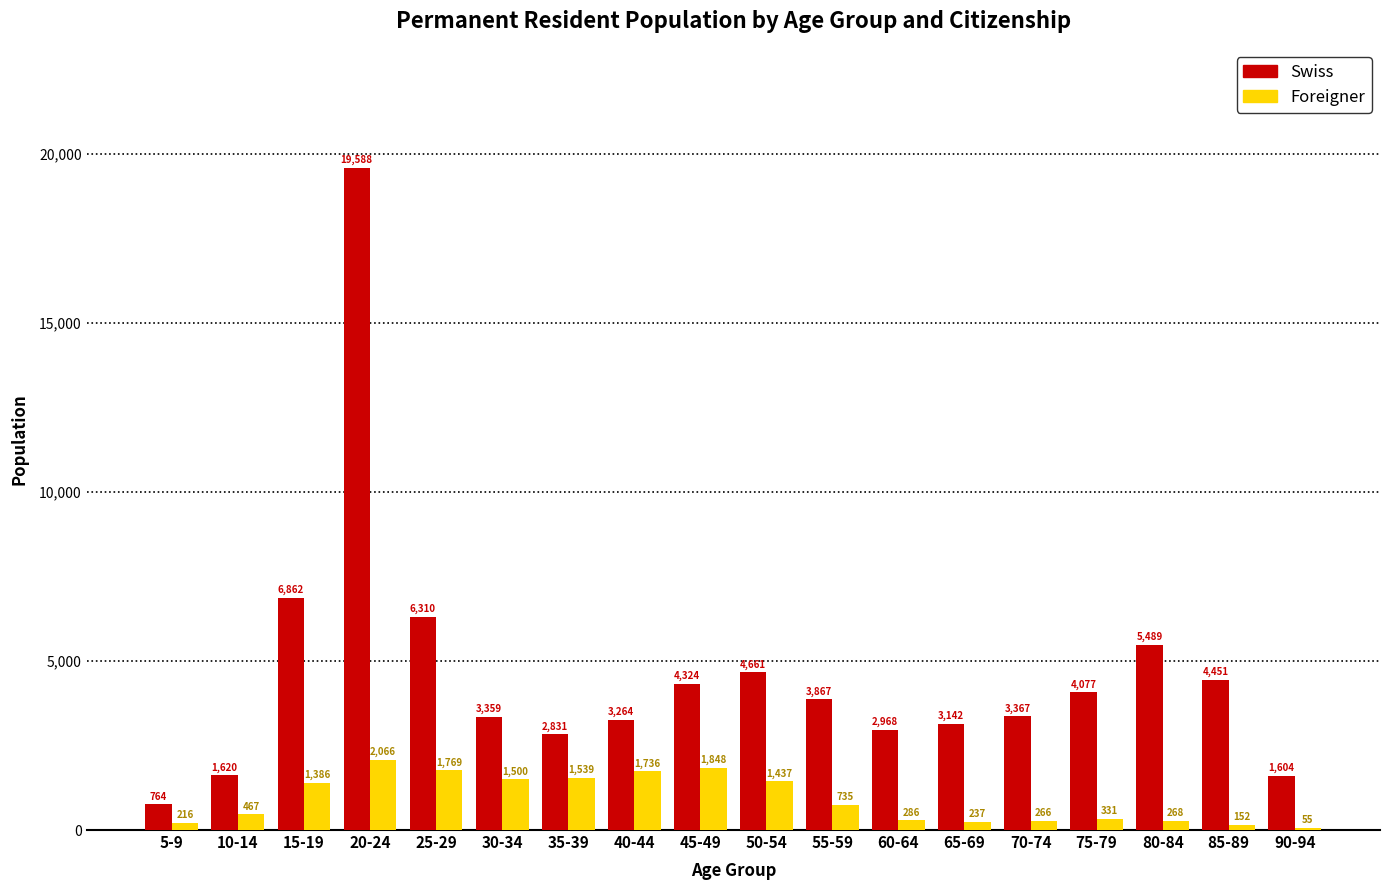

What is the sum of the Foreigner values at 70-74 and 65-69?

503